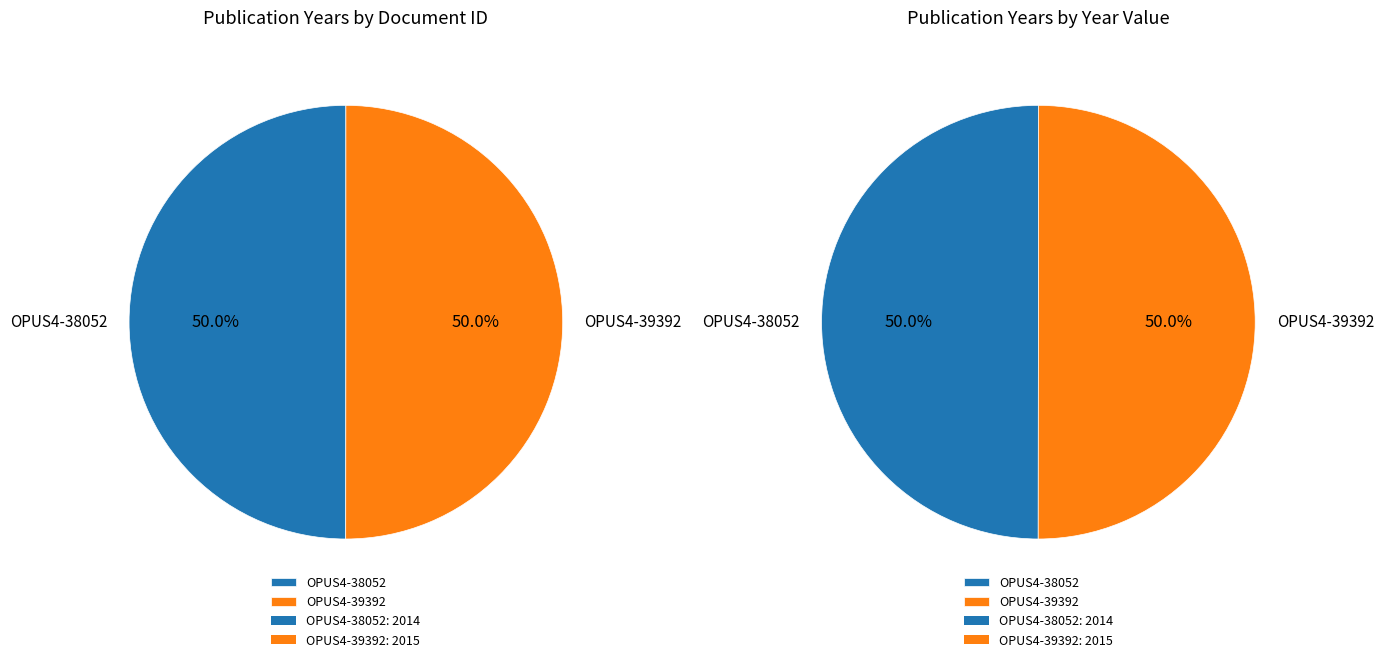

True or false: OPUS4-38052 accounts for 50% of the total.

True